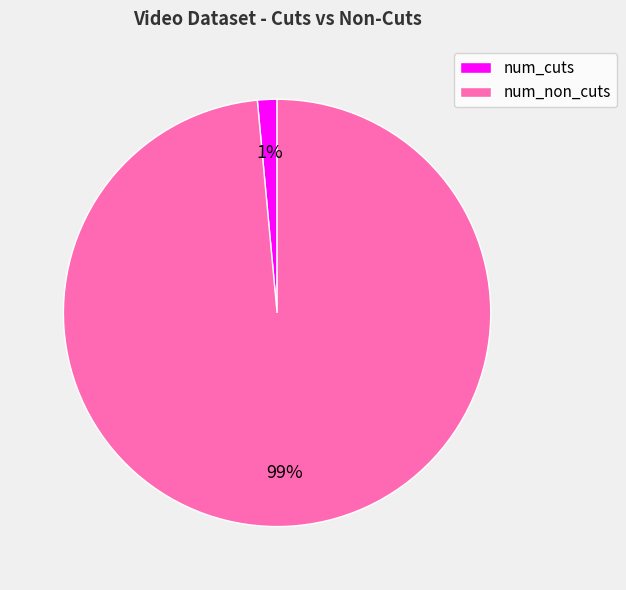

Rank the categories by value from highest to lowest.

num_non_cuts, num_cuts